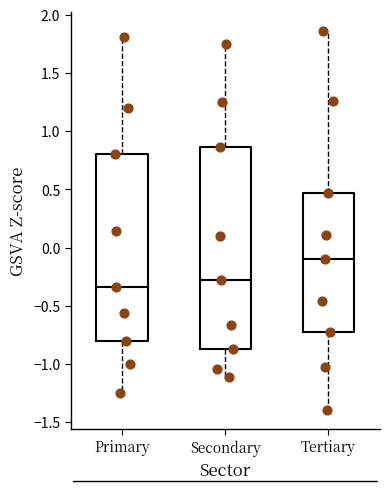

Where does the median line of the box for Primary sit on the y-axis? The values are not printed on the chart, so give them approximately, as read against the axis.

-0.35